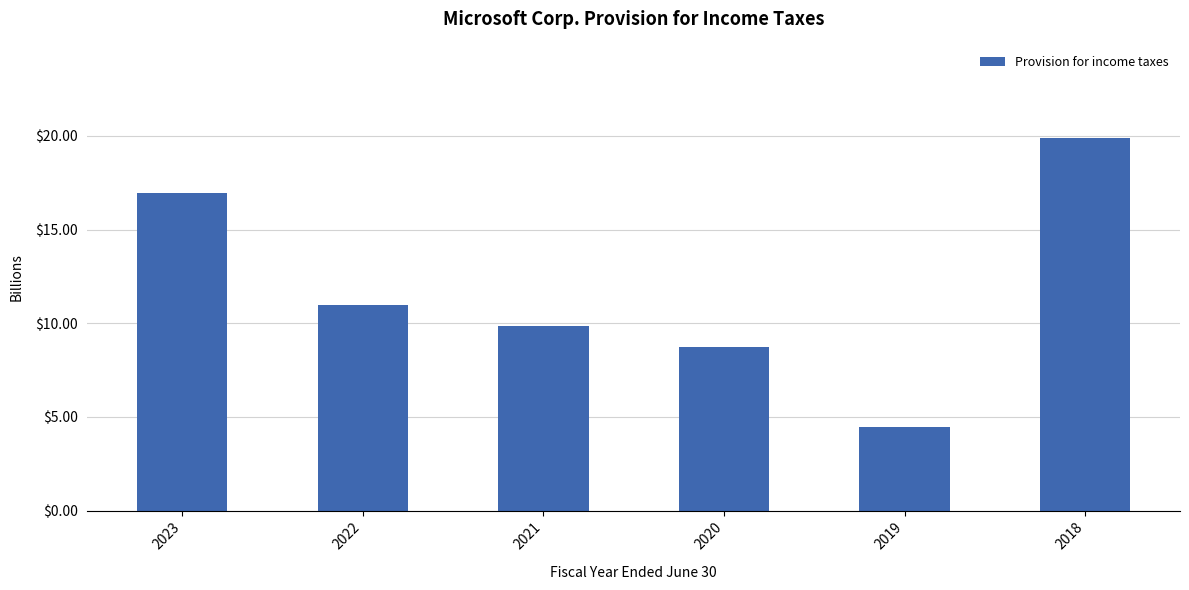

What is the approximate value at 2020?

8.8